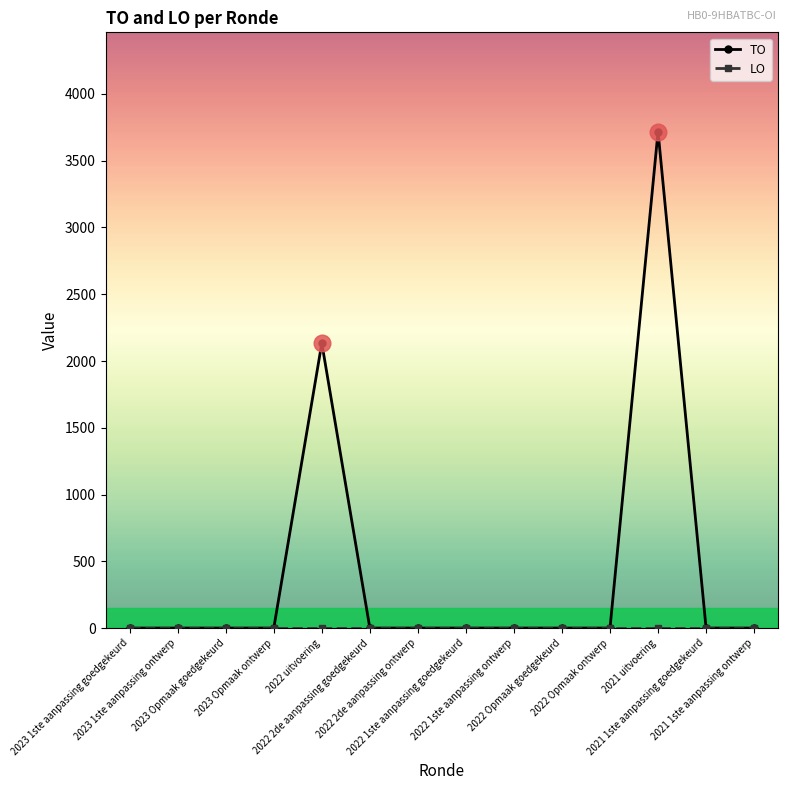

Which series has the largest total across all categories?

TO